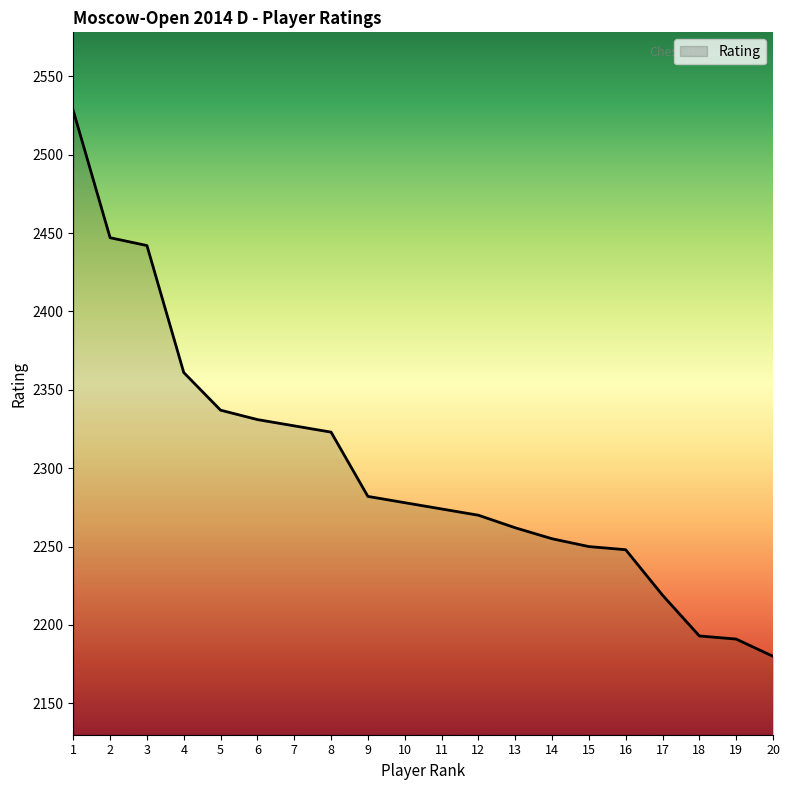

True or false: the data has more than 2 interior local peaks.

False